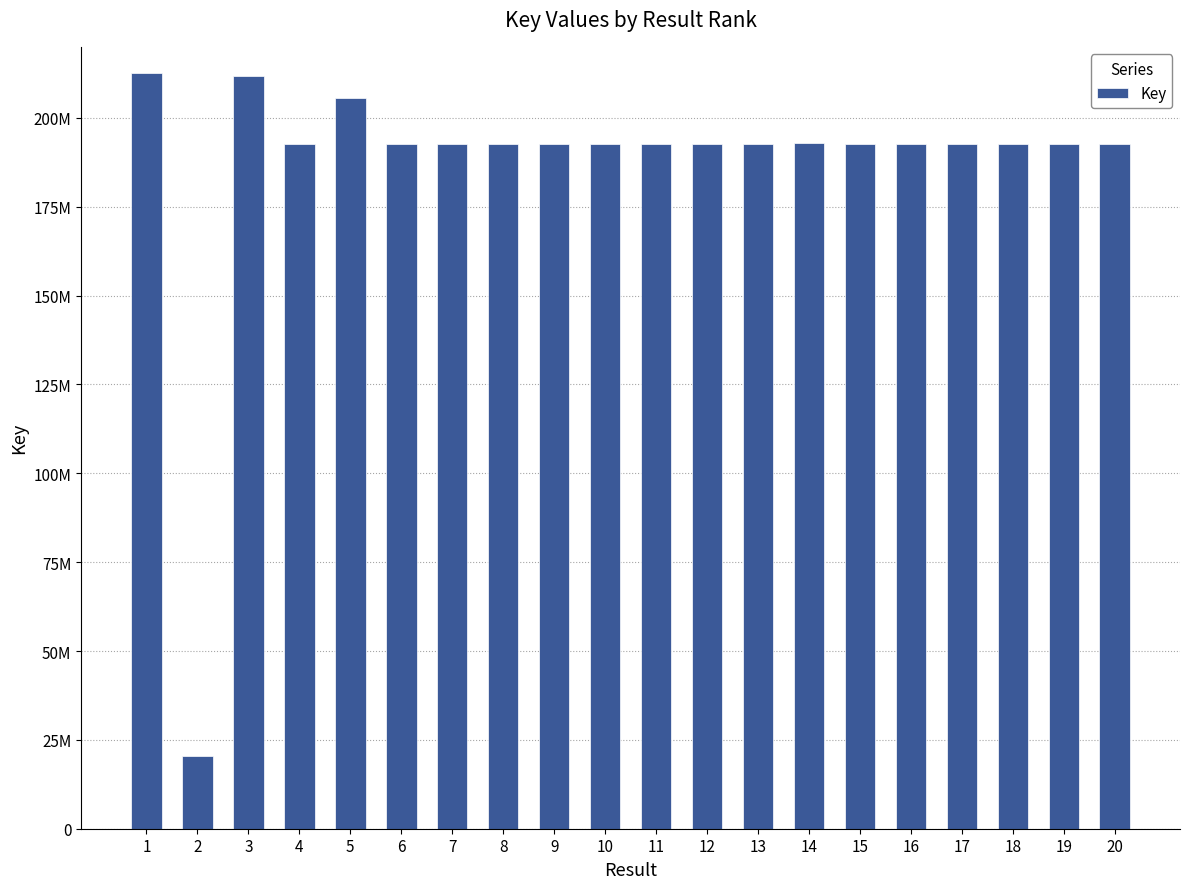

What is the smallest value displayed?

20379506